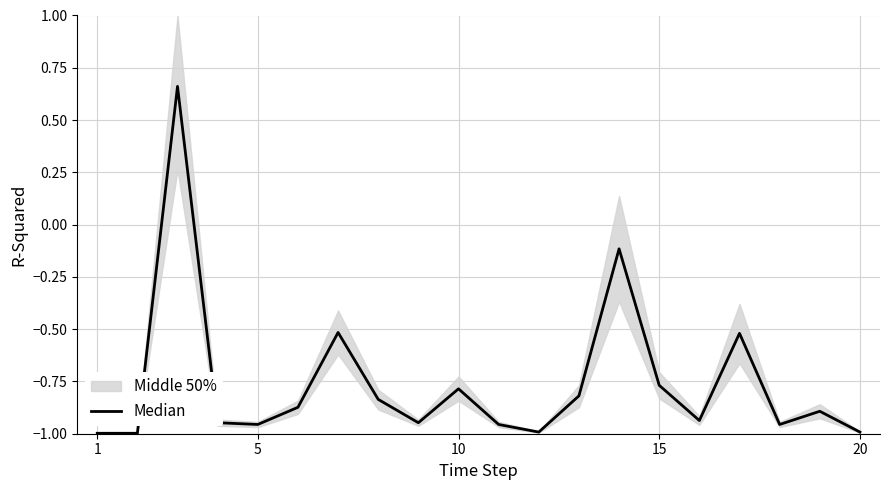

Is this an area chart (filled region under the line)?

No